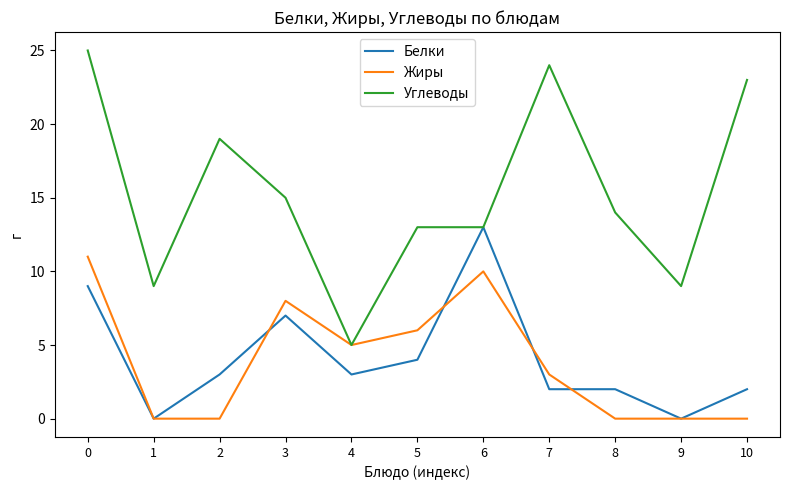

Which series has the widest spread of values?

Углеводы